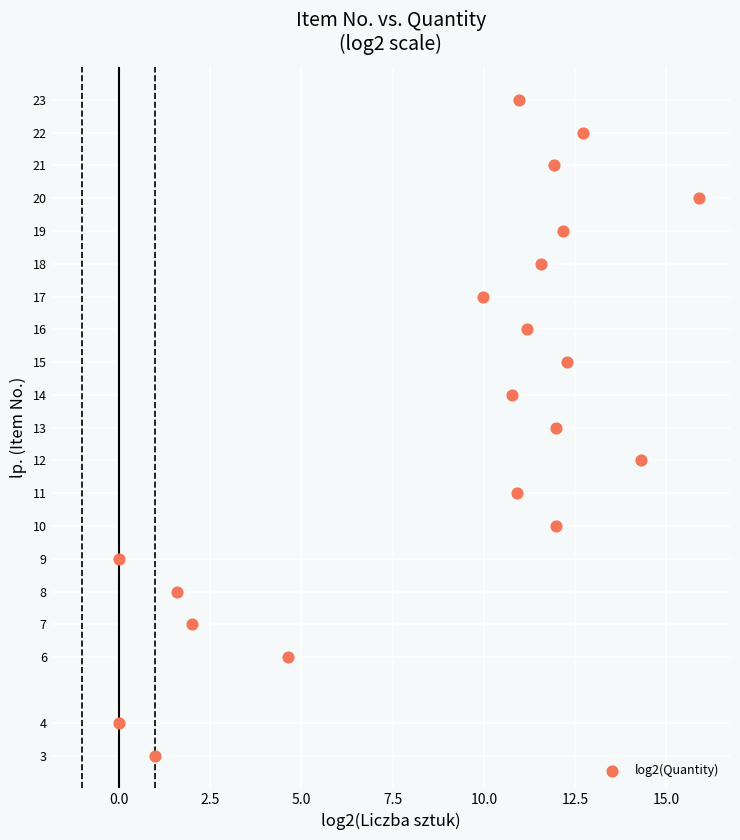

What is the range of Y values (max minus min)?

20